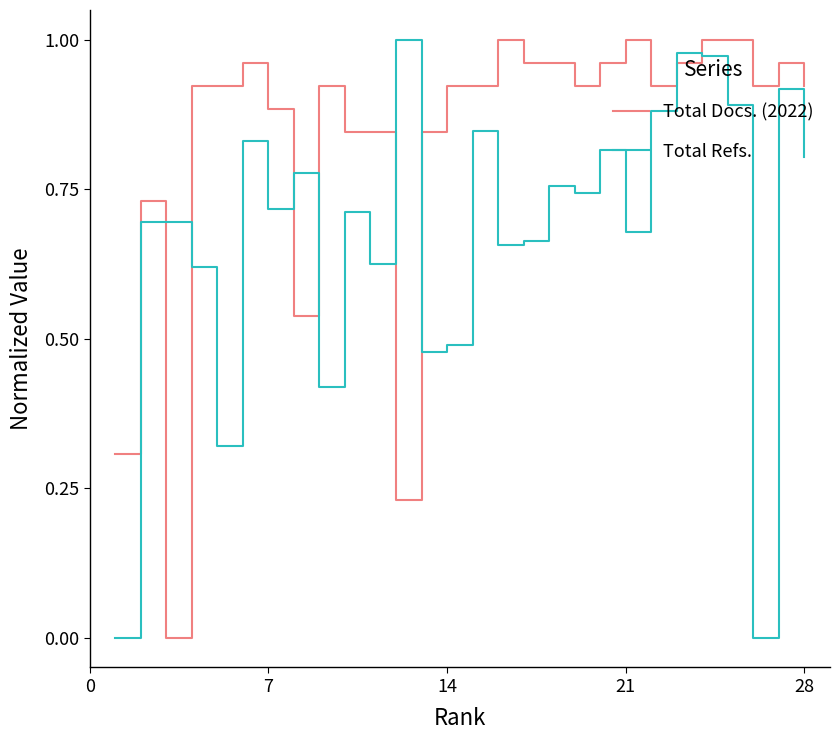

Which series ends up on top after the final intersection of Total Refs. and Total Docs. (2022)?

Total Docs. (2022)